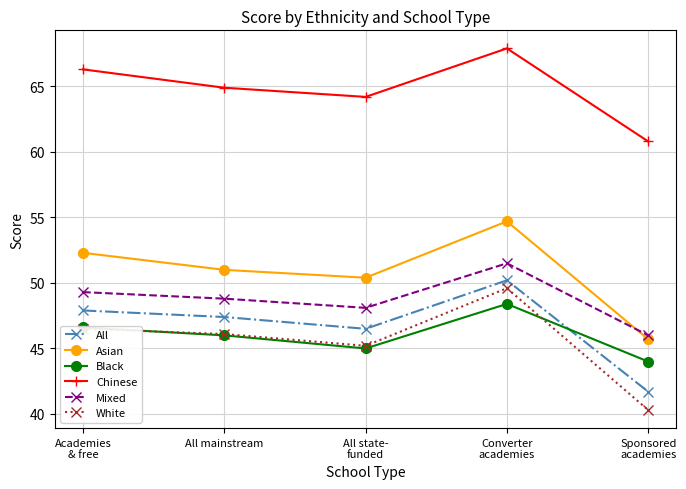

At which category does Chinese reach its first local valley?

All state-
funded